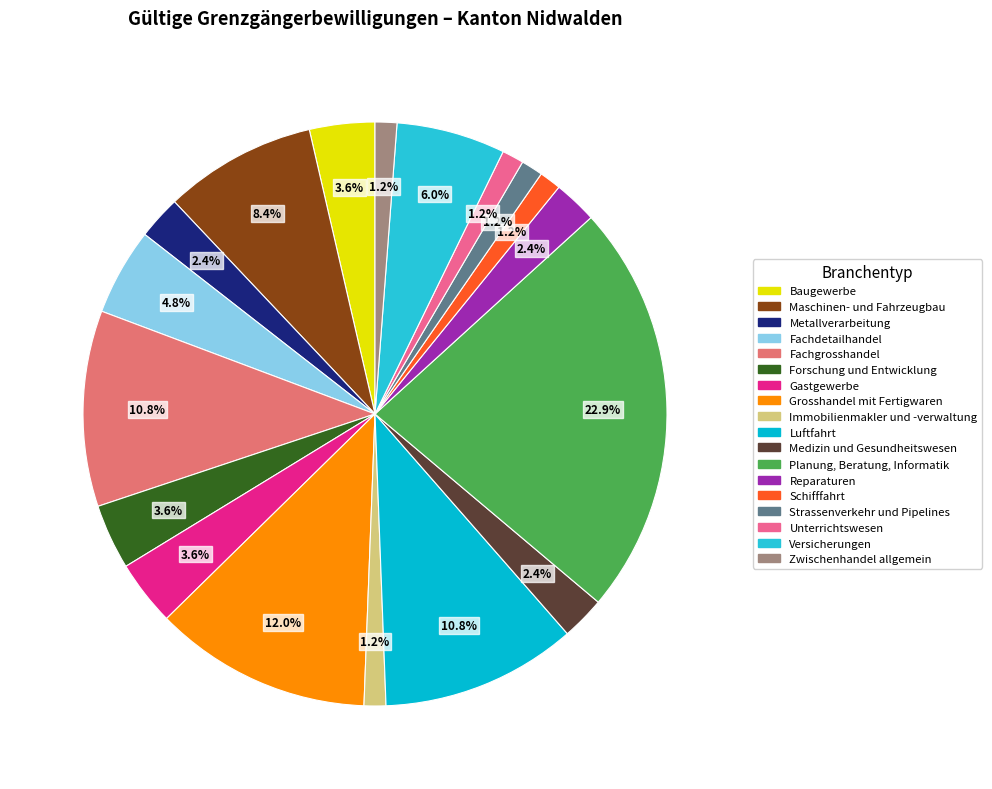

Do Immobilienmakler und -verwaltung and Reparaturen together represent more than half of the pie?

No